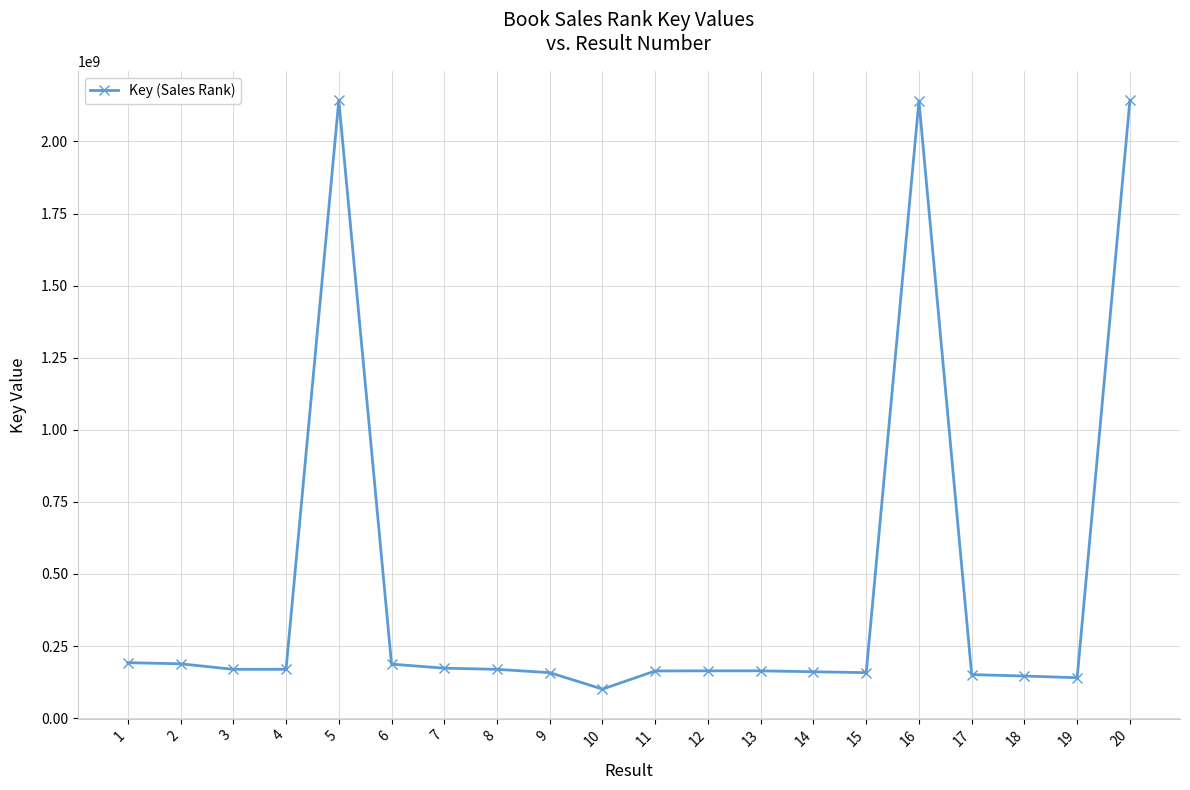

True or false: there are more than 1 points higher than both neighbors.

True